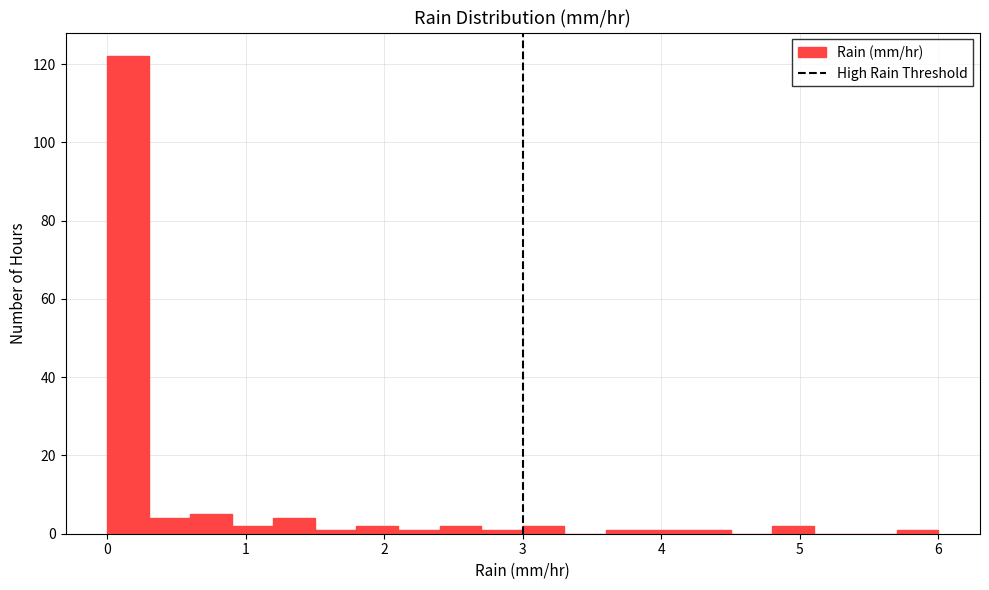

Read against the x-axis, roughly where is the centre of the tallest bar?

0.2